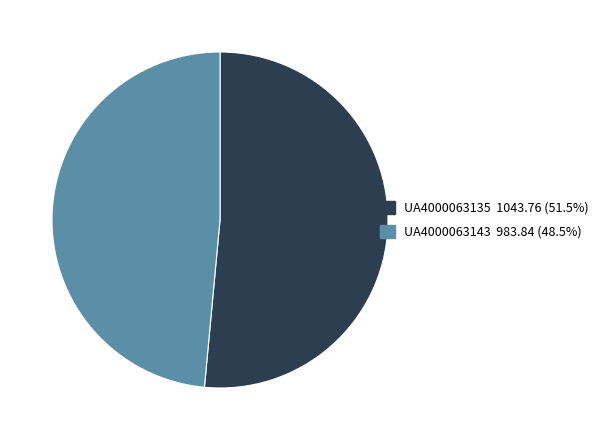

True or false: UA4000063135 accounts for 51% of the total.

True